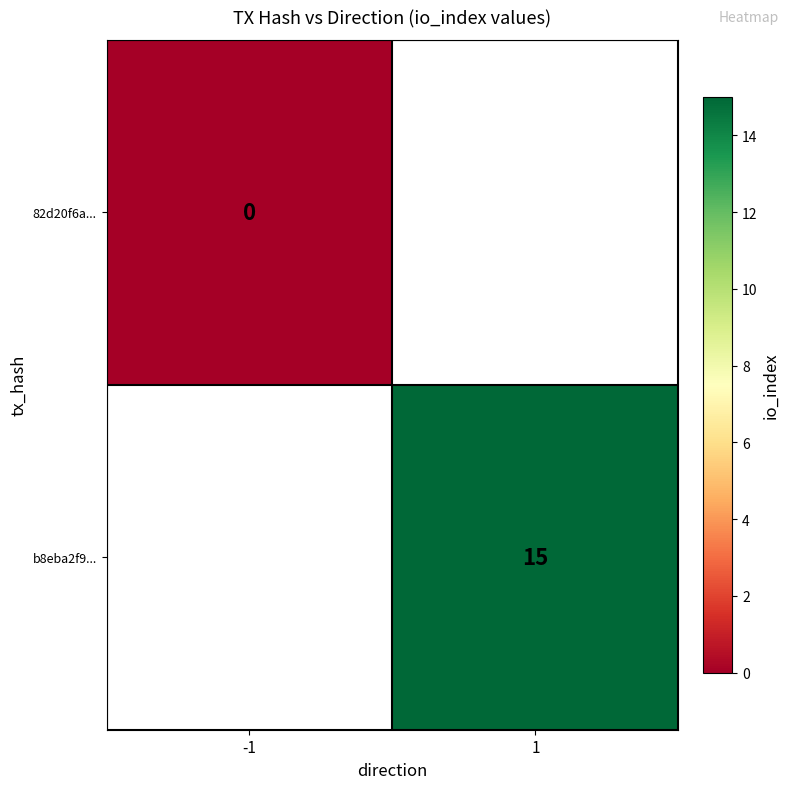

Count the number of categories in the chart.

2